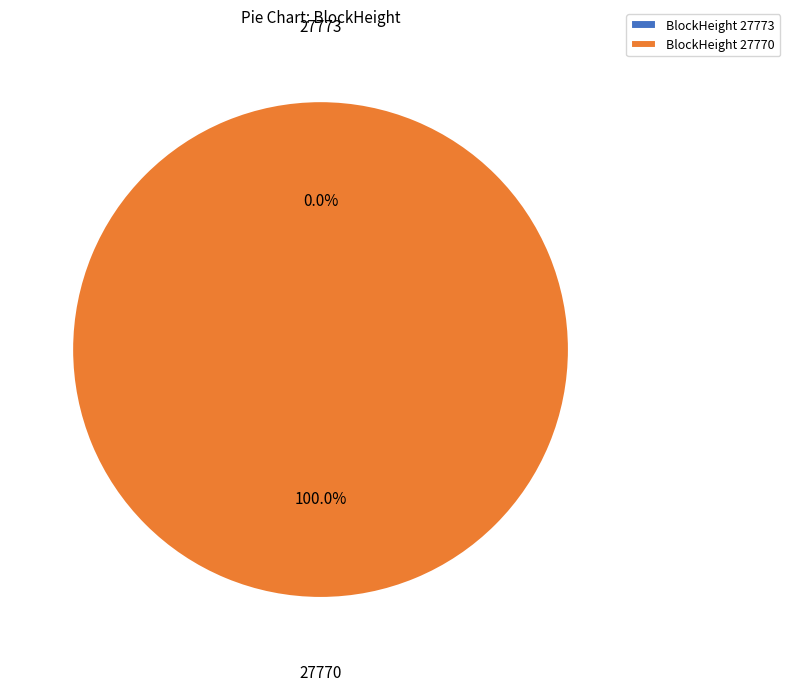

Combined, what portion of the pie is 27773 and 27770?

100.0%